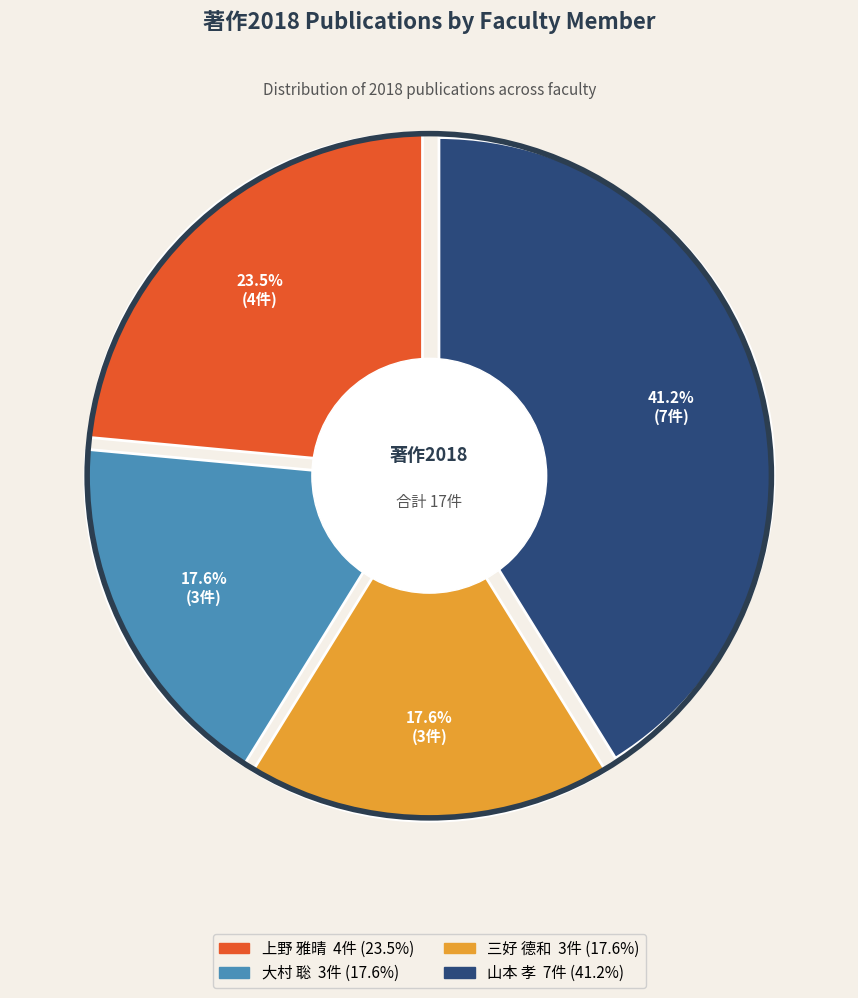

True or false: 中村 光裕 accounts for 0% of the total.

True